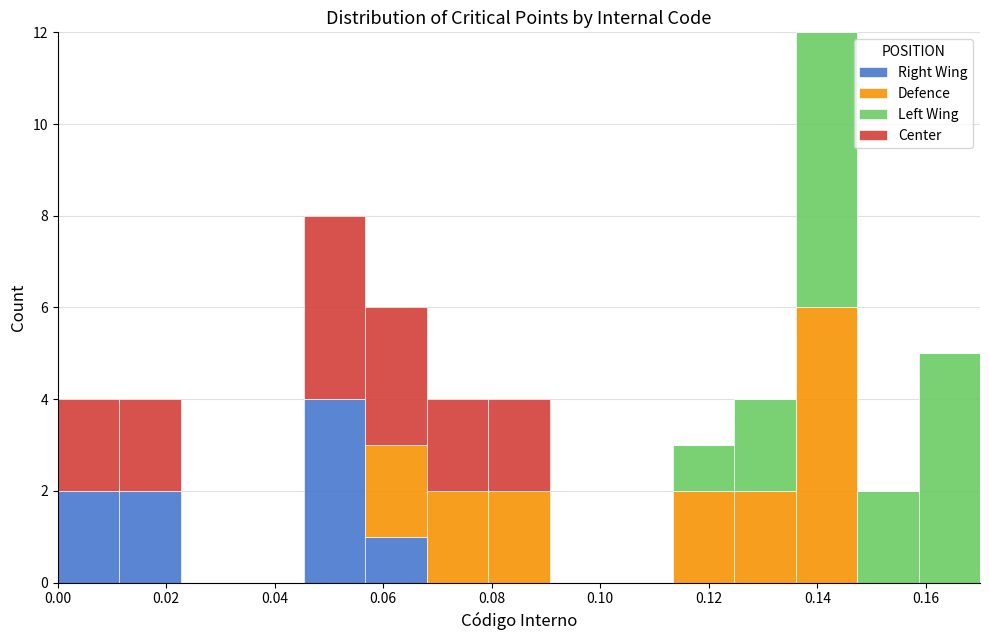

Which range on the x-axis has the tallest stacked bar (by total height)?

0.136 to 0.148